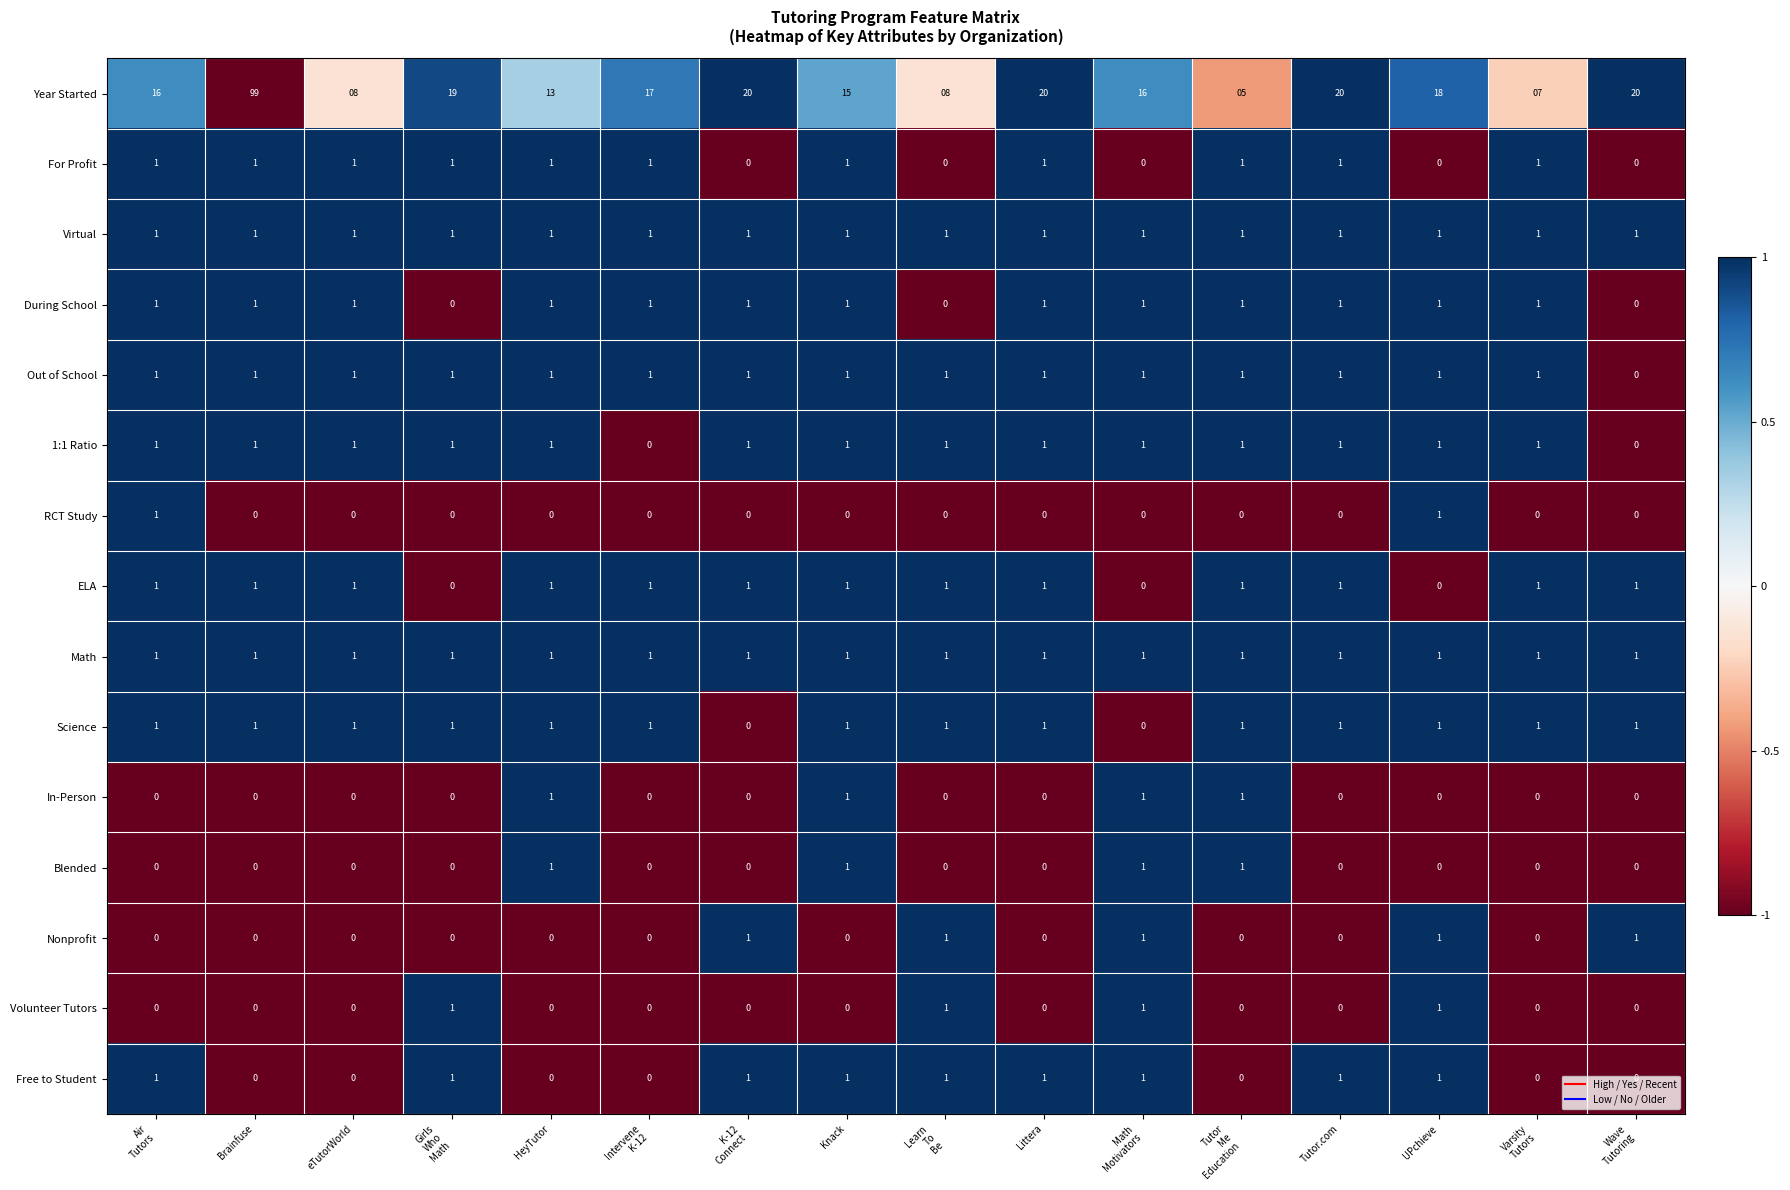

What is the total value across all series at Littera?

29